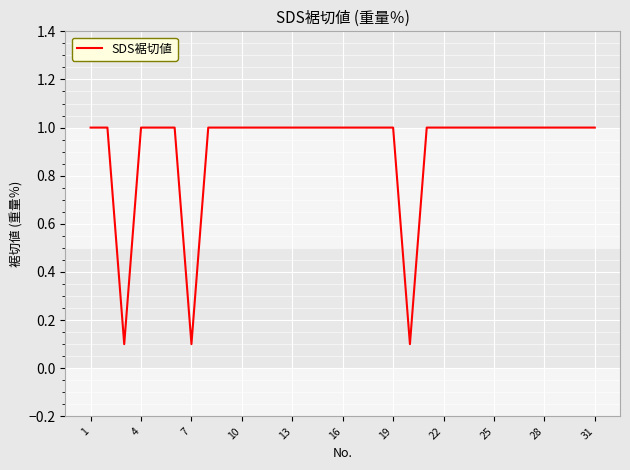

What is the maximum value shown in the chart?

1.0